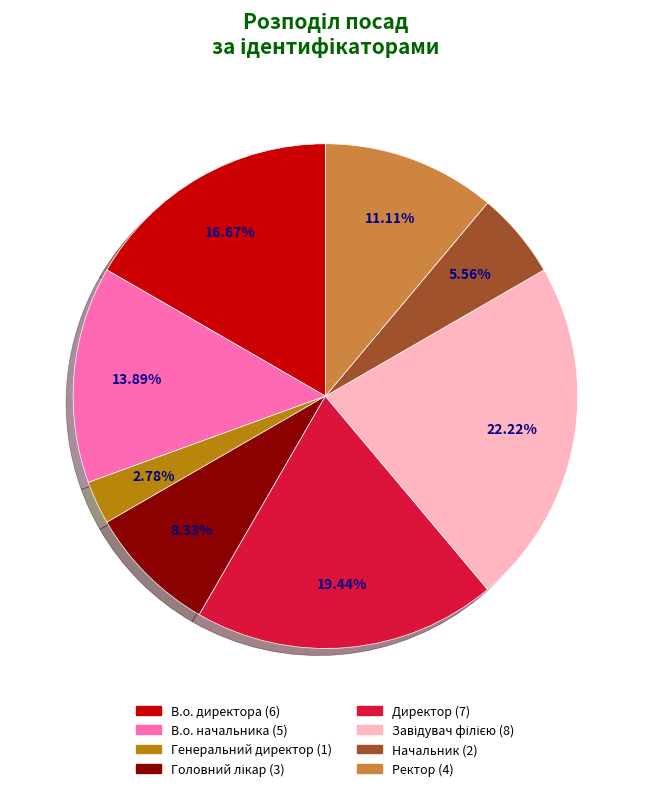

What is the smallest slice in the pie chart?

Генеральний директор